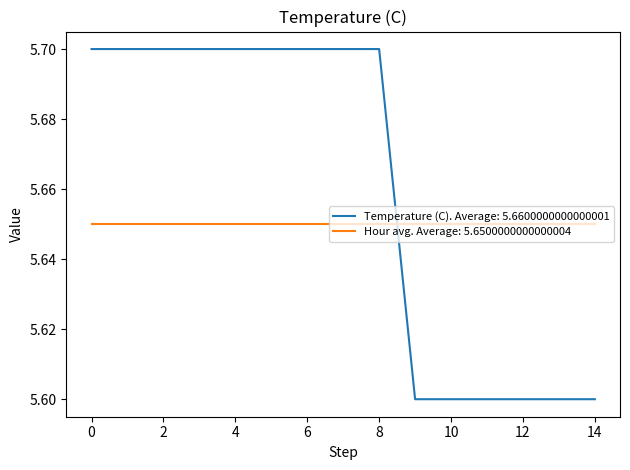

Which series has the largest total across all categories?

Temperature (C). Average: 5.6600000000000001